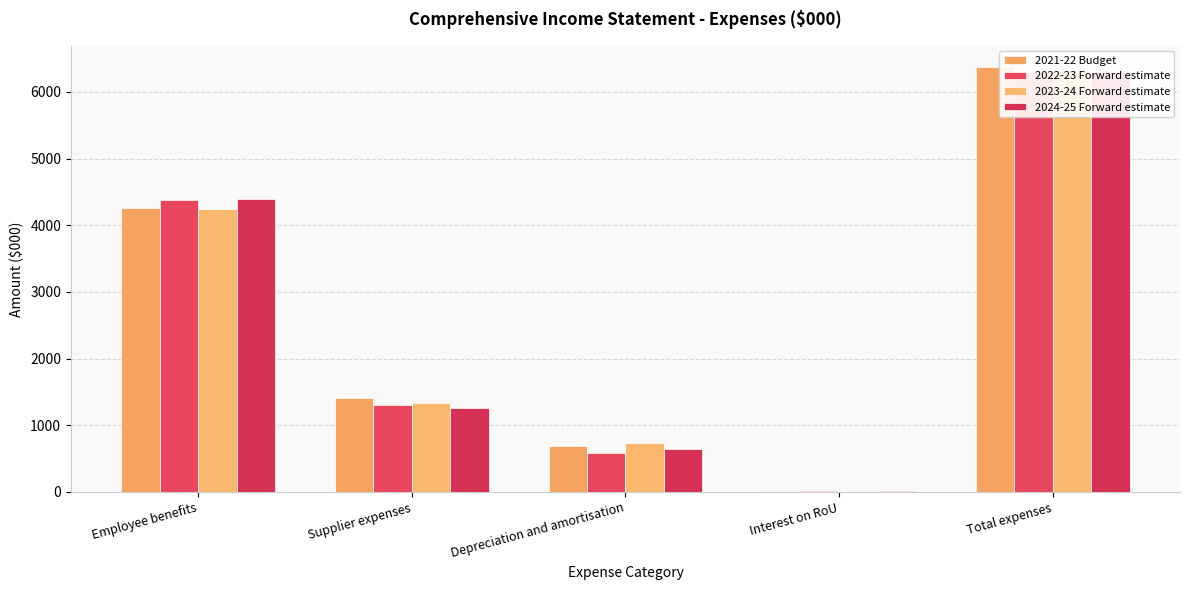

How many groups of bars are there?

5